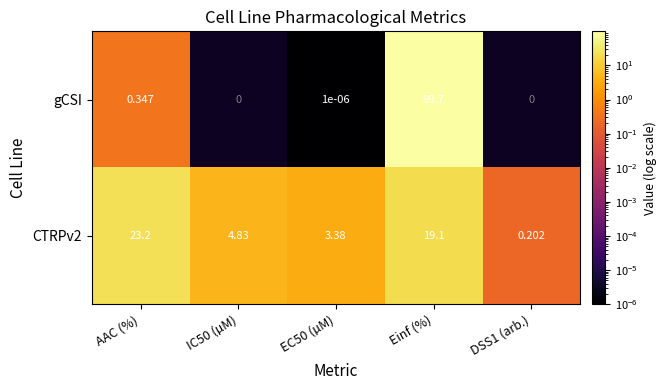

What is the maximum value shown in the chart?

99.7